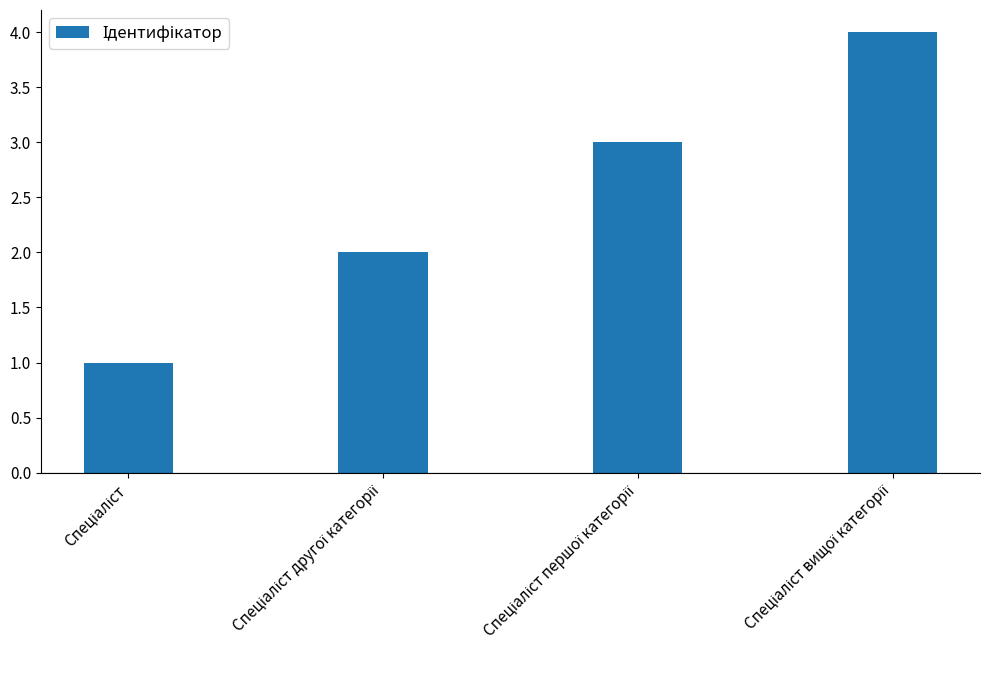

What is the smallest value displayed?

1